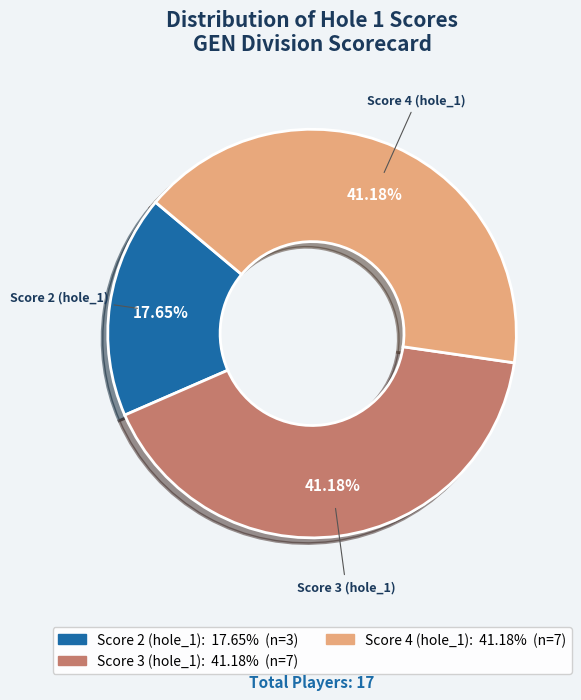

Does any single category account for the majority?

No